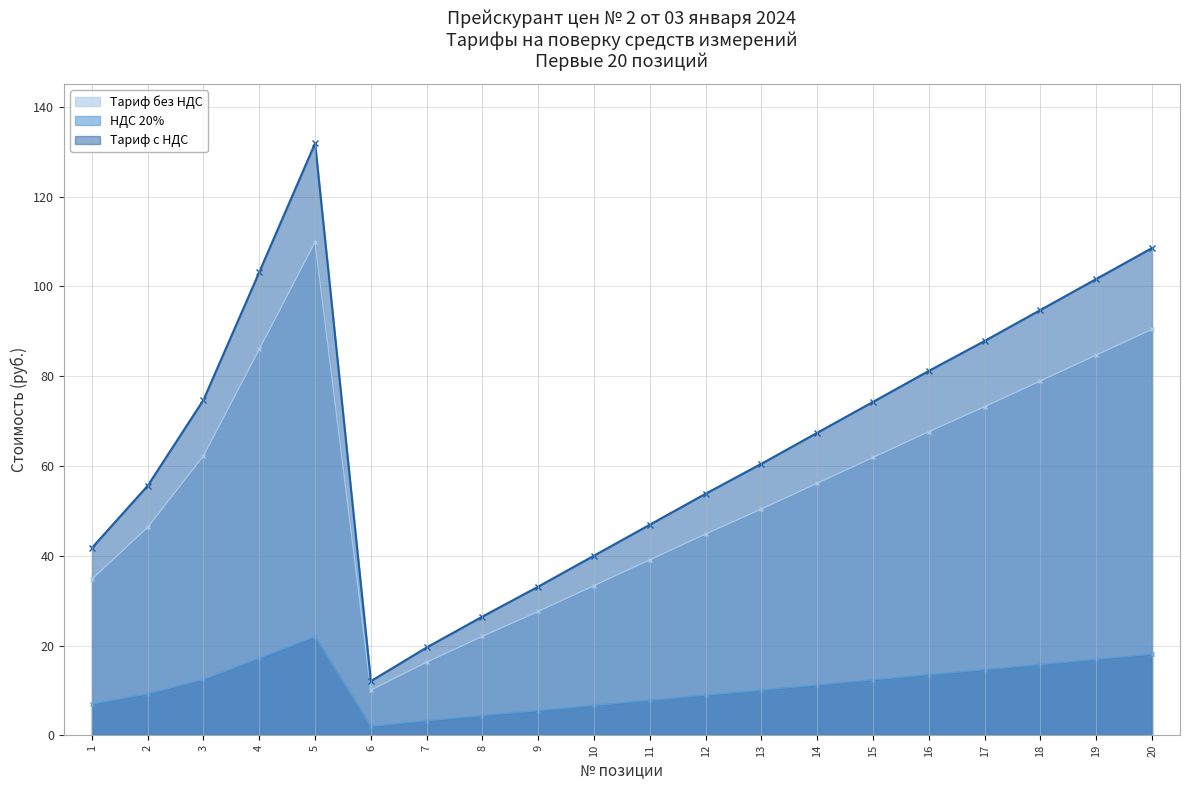

What is the value of the Тариф без НДС point at the 1st from the left?

34.8